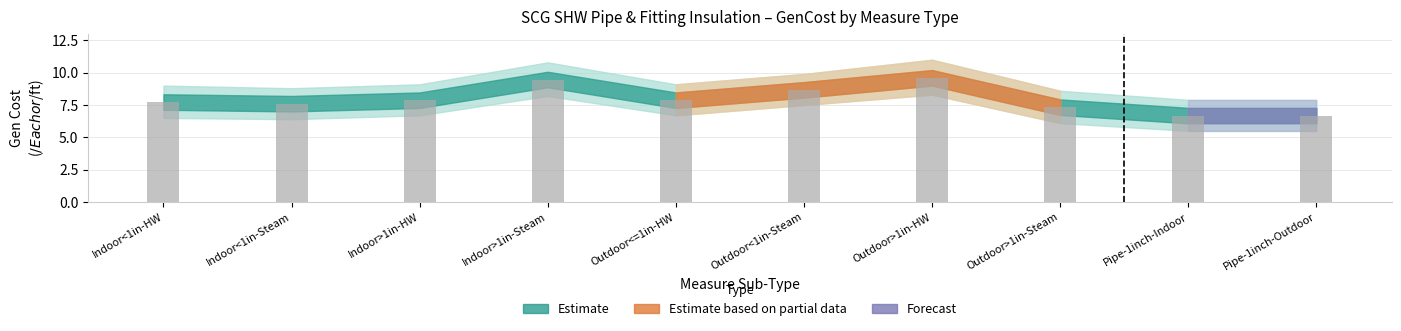

Between Pipe-1inch-Indoor and Outdoor>1in-Steam, which is larger?

Outdoor>1in-Steam